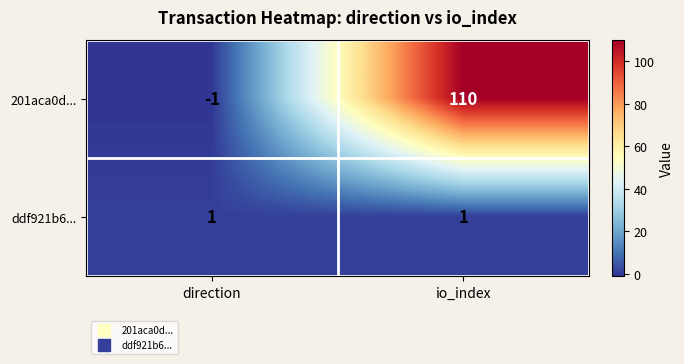

At which category does the chart reach its minimum across all series?

direction